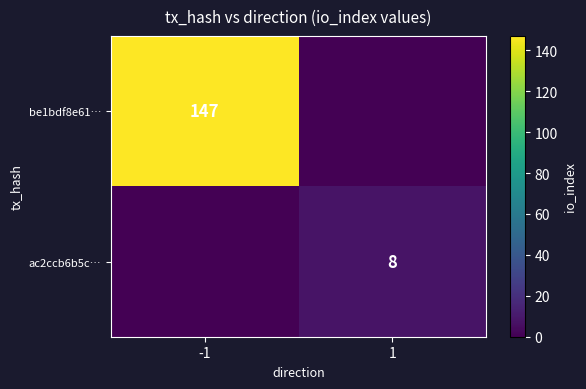

Is the value of ac2ccb6b5c… at 1 greater than the value of be1bdf8e61… at -1?

No